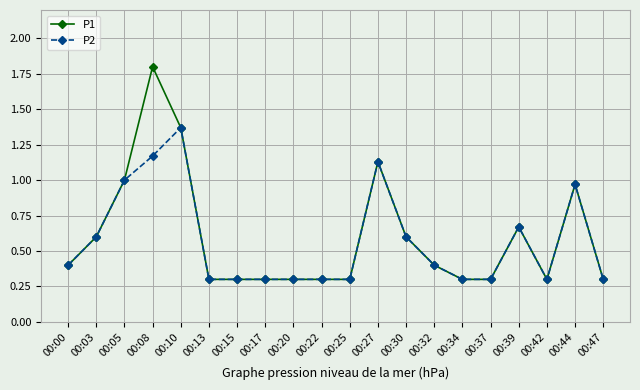

List the series in order of their overall mean, lowest first.

P2, P1